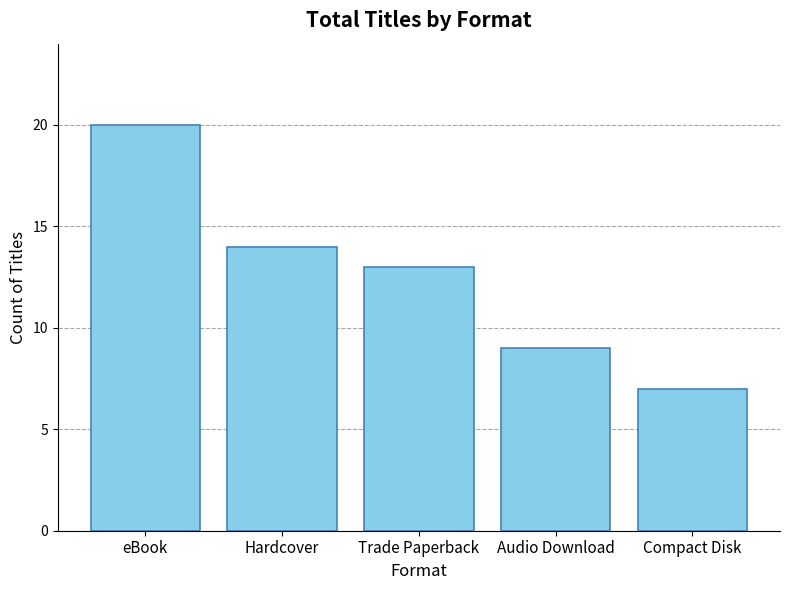

Count the number of categories in the chart.

5